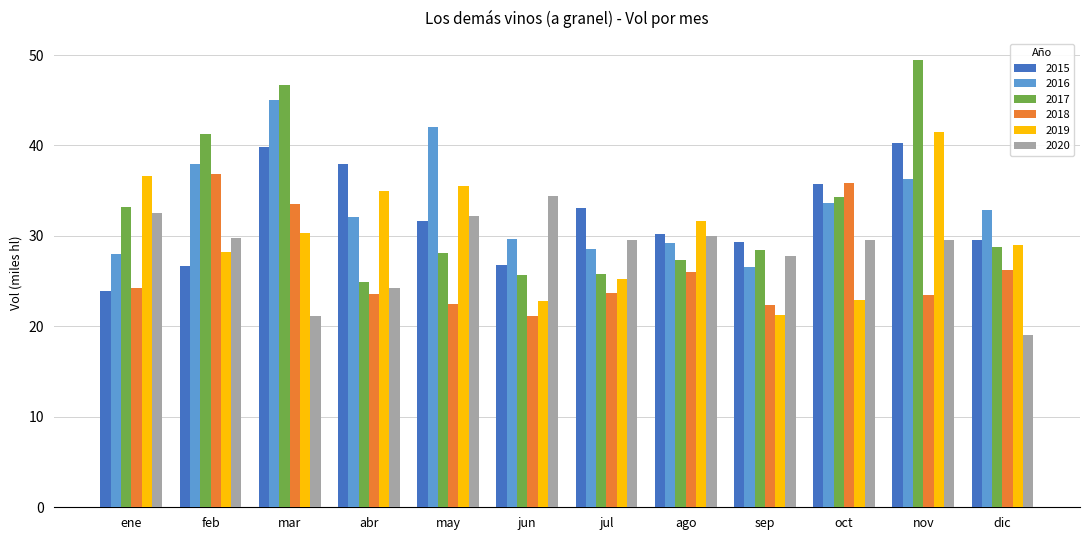

Between ene and nov, which series saw the biggest shift?

2015